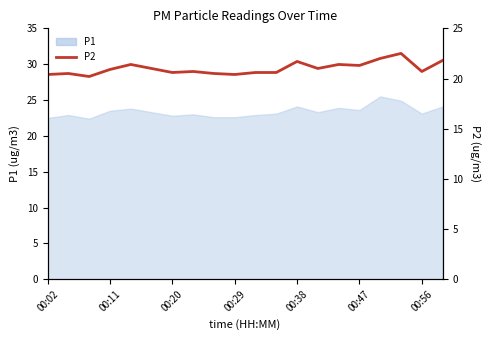

What is the ratio of the value at 00:29 to the value at 00:38?

0.9